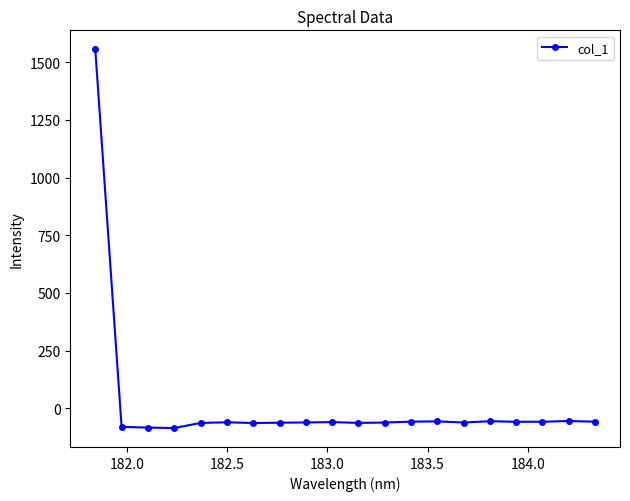

True or false: there are more than 0 points higher than both neighbors.

True